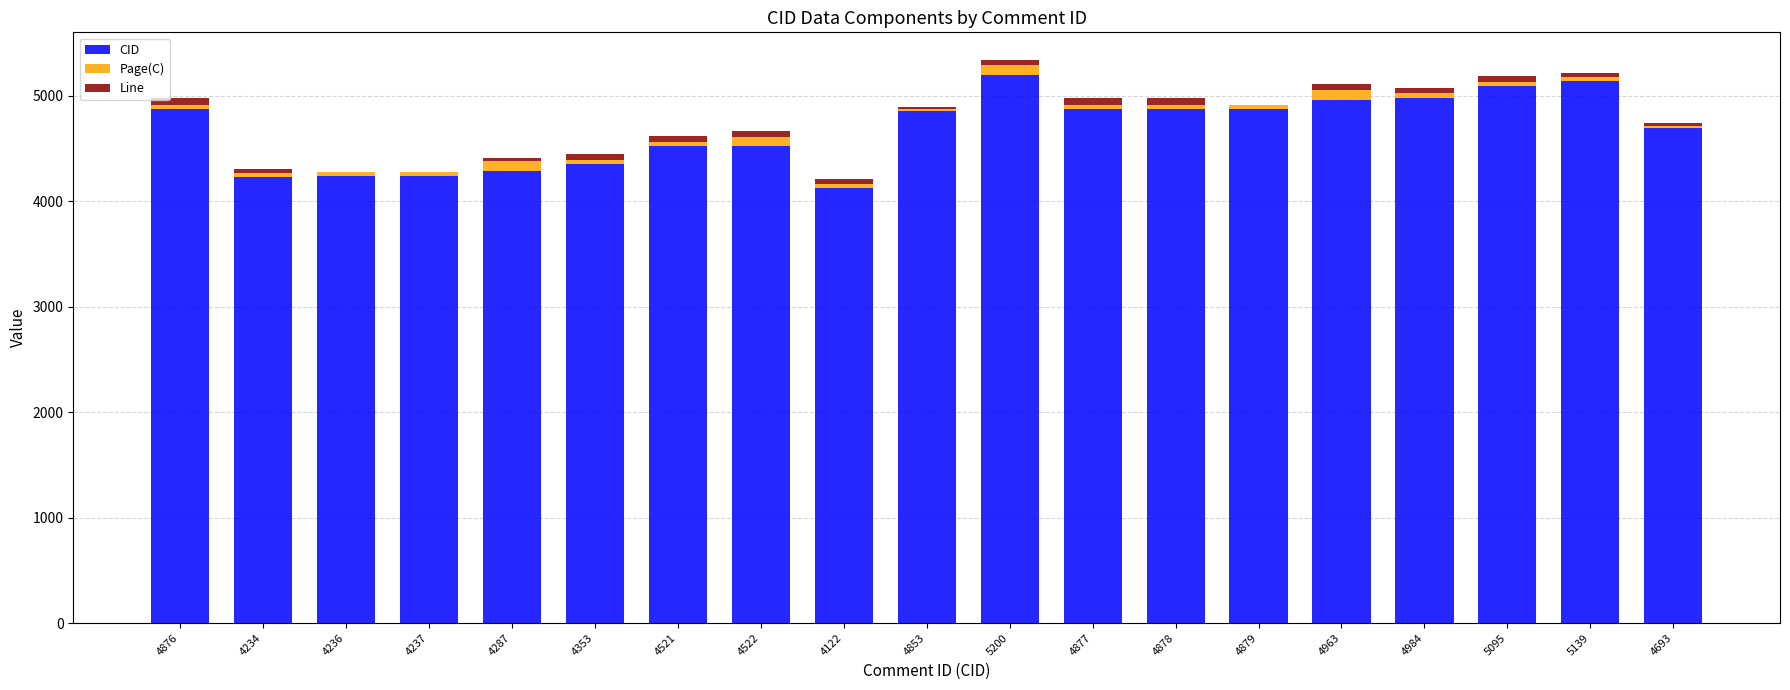

Are the bars grouped side by side (vs. stacked)?

No